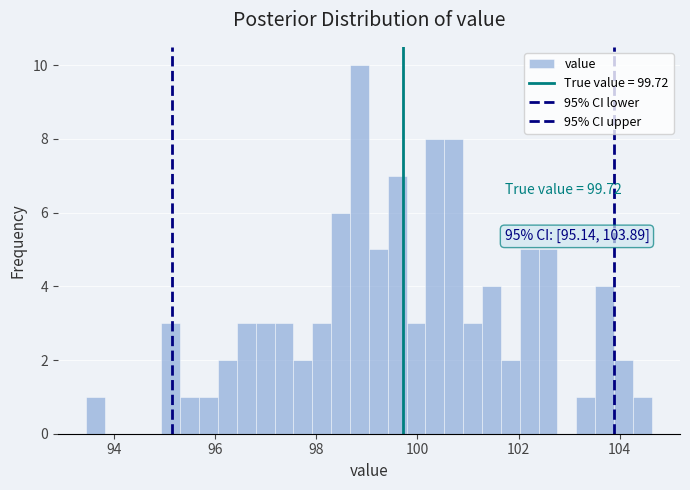

Around what value on the x-axis is the tallest bar? Give the approximate position of its centre, as read against the axis.

98.8